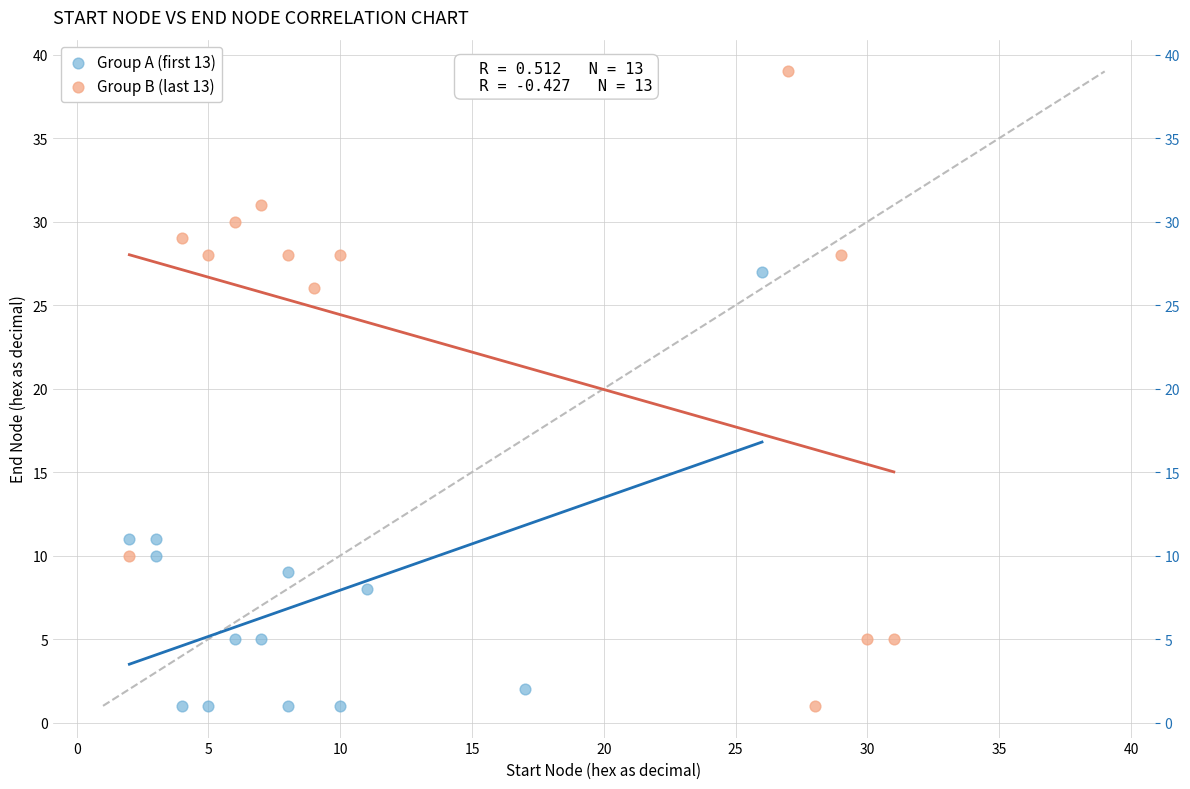

Which series contains the highest Y value?

Group B (last 13)